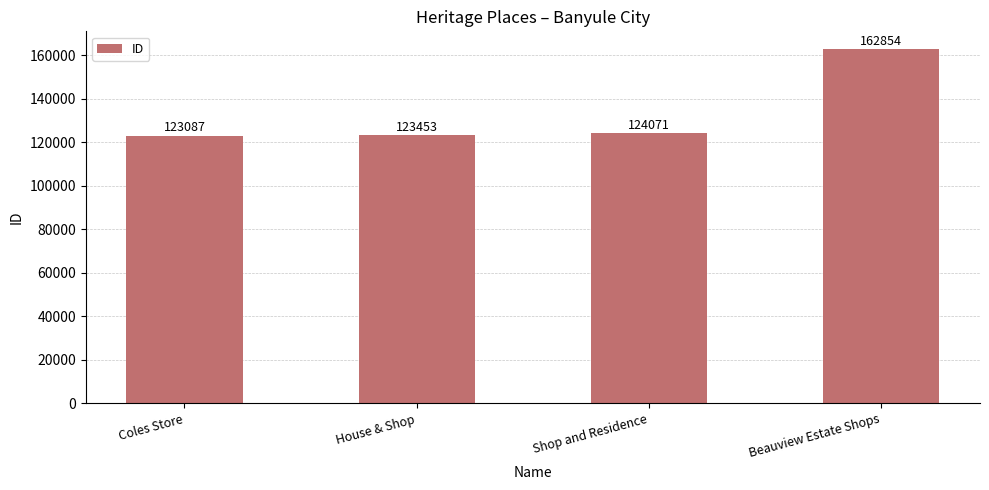

True or false: the data shows 76239 at Shop and Residence.

False